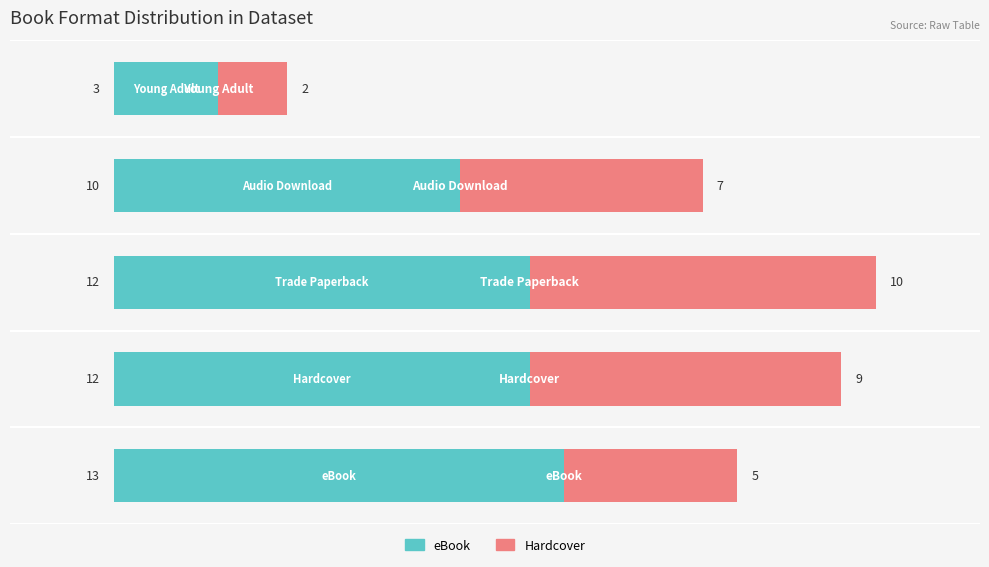

What is the highest value of the eBook series?

13